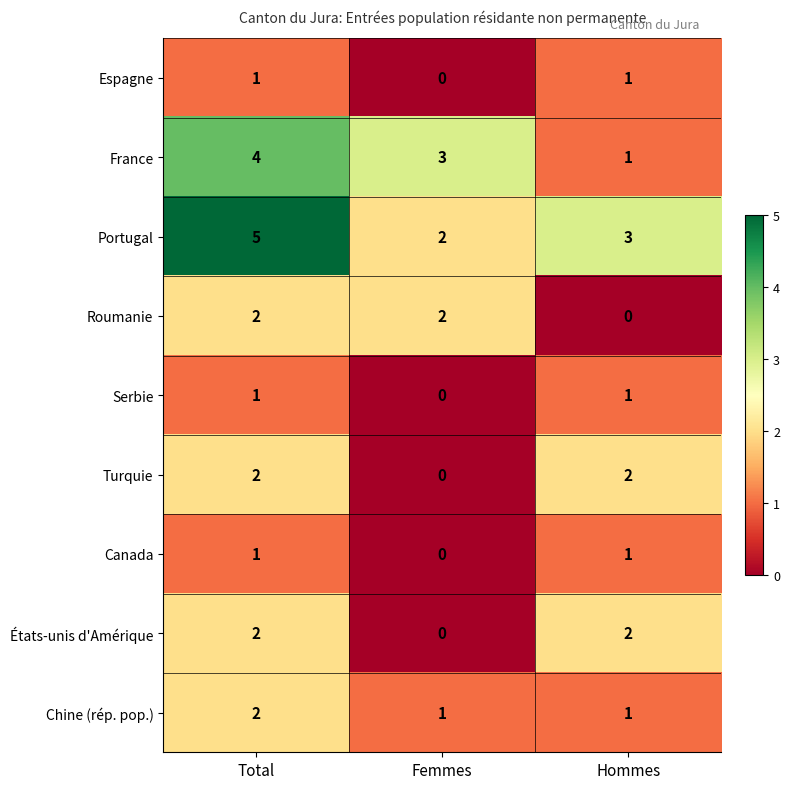

Which series has the largest total across all categories?

Portugal